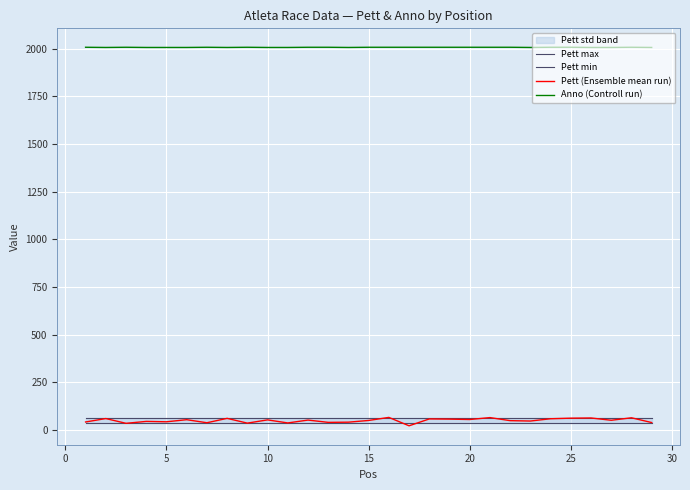

True or false: Anno (Controll run) and Pett (Ensemble mean run) intersect in this chart.

False